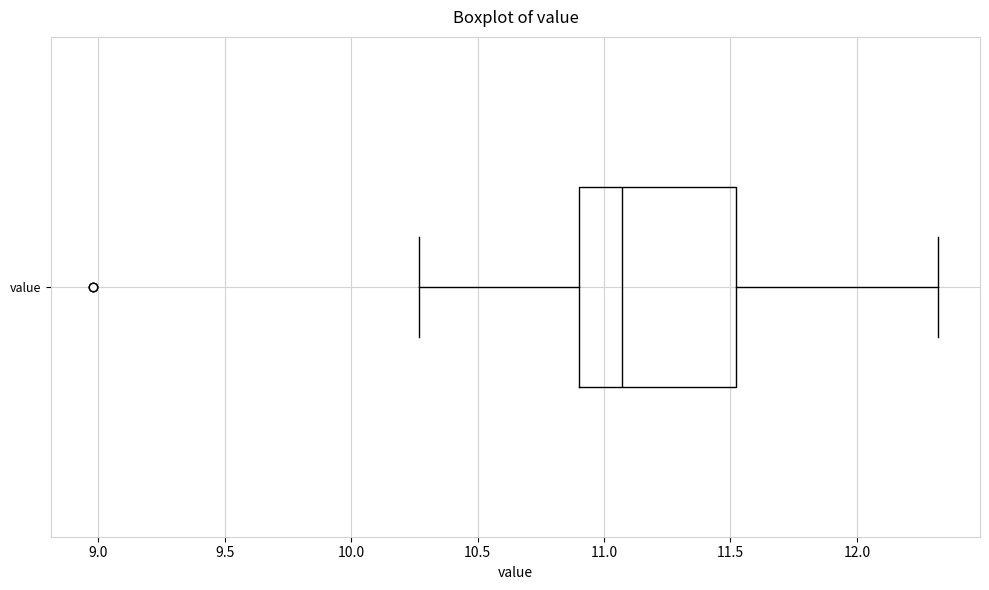

Transcribe this box plot: give where the median line is, the range the box spans, and where the two whiskers end, as read against the x-axis. The values are not printed on the chart, so give them approximately, as read against the axis.

median 11.05, box 10.90 to 11.50, whiskers 10.25 to 12.30